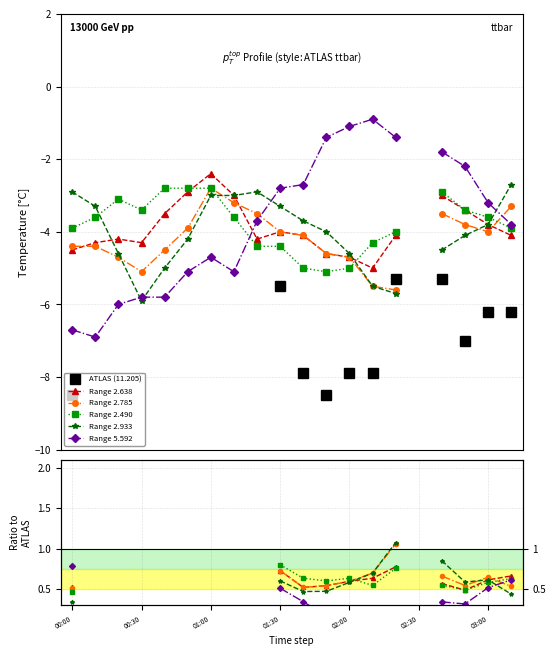

Does the chart have visible grid lines?

Yes